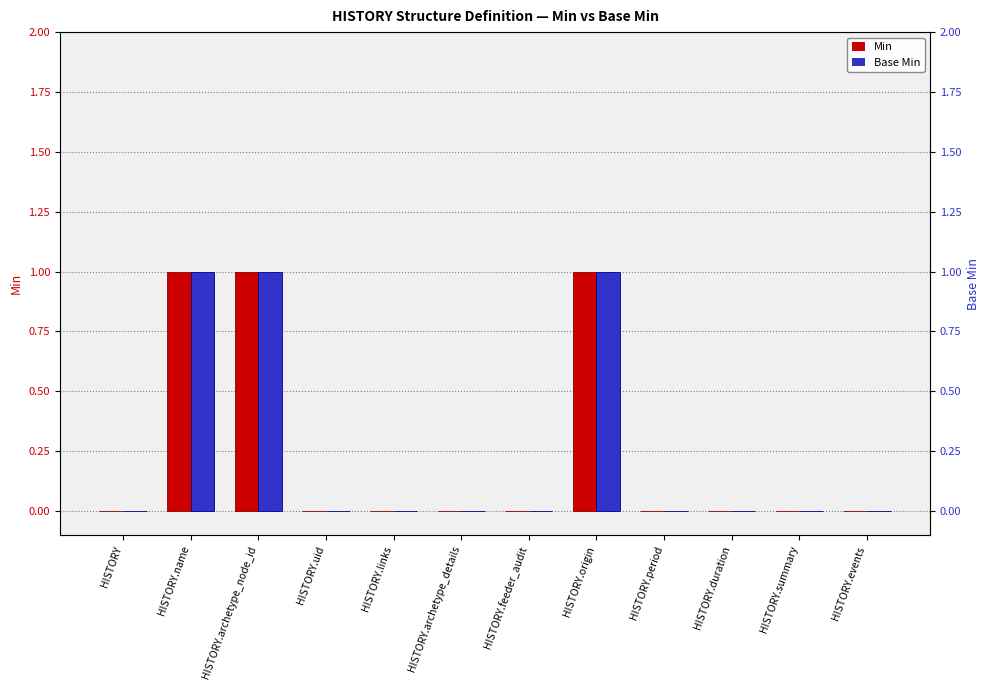

Where is Min nearest to the value 0?

HISTORY